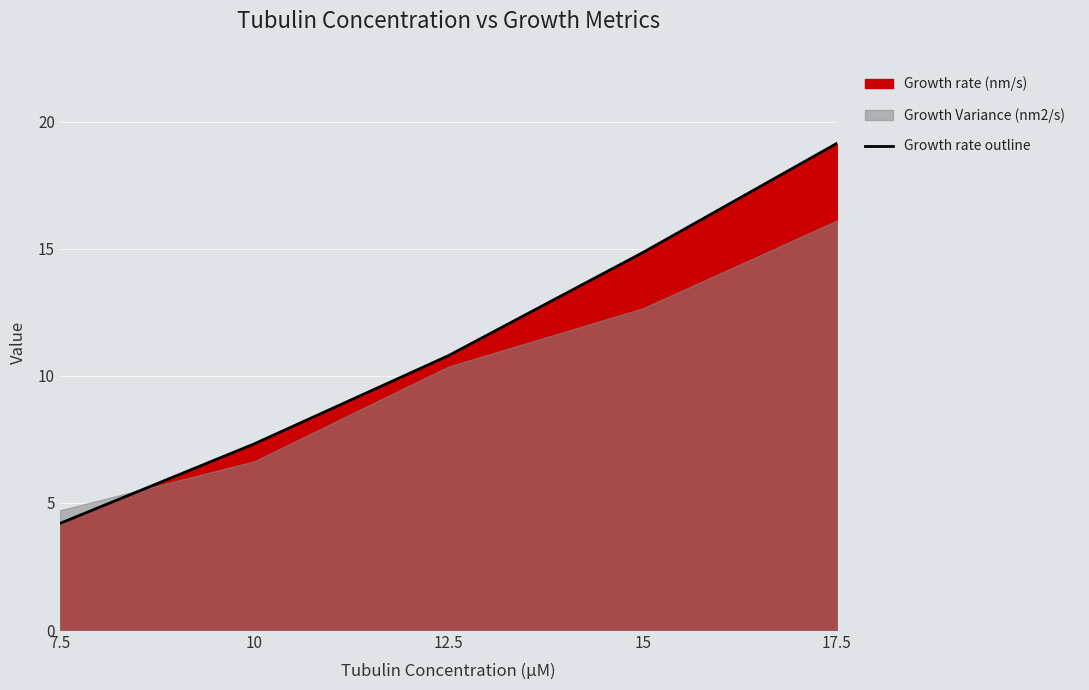

What is the ratio of the value at 7.5 to the value at 12.5?

0.4